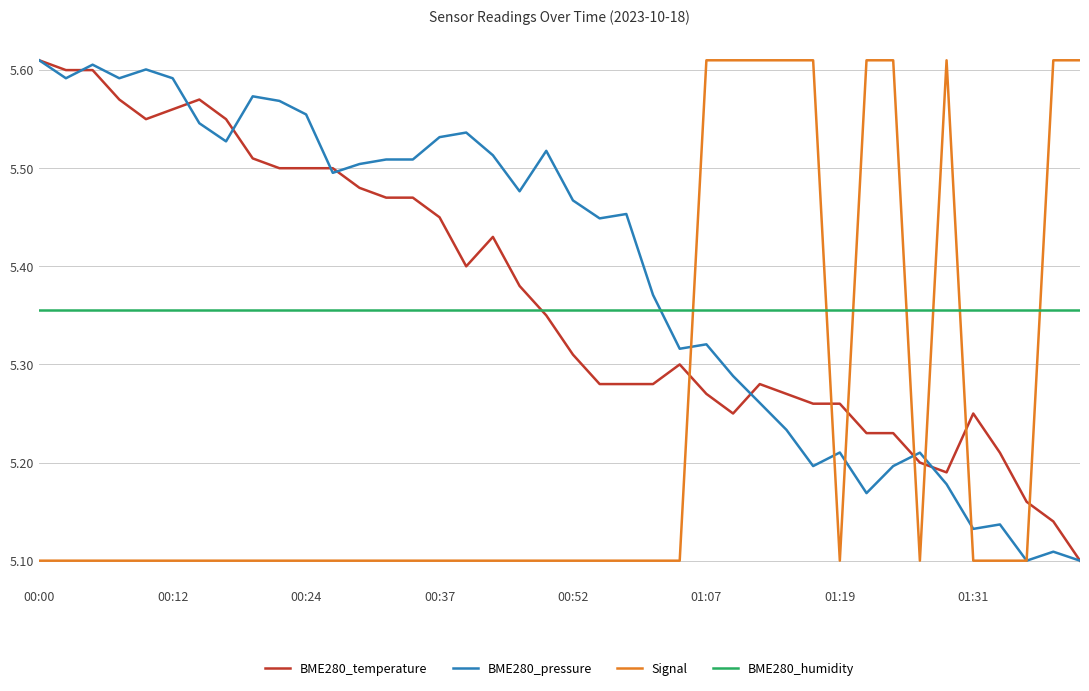

True or false: Signal has more than 0 points higher than both neighbors.

True